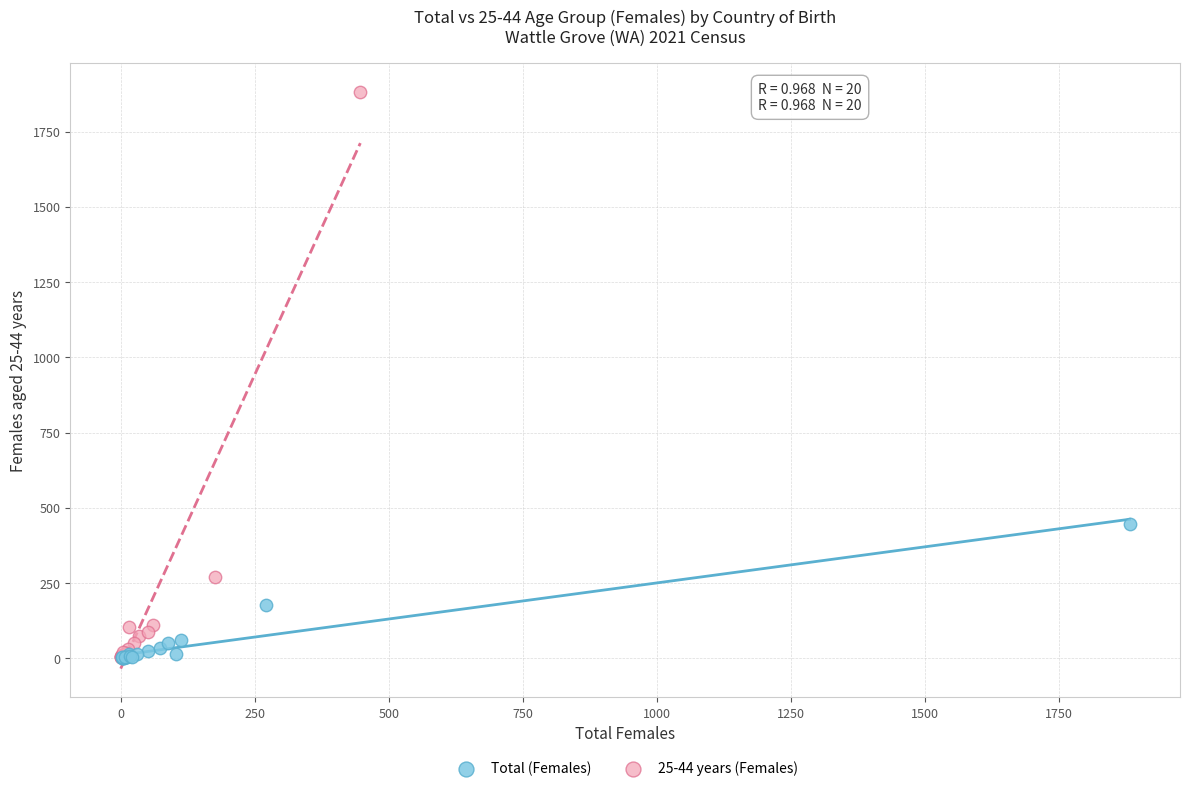

Which series contains the highest Y value?

25-44 years (Females)